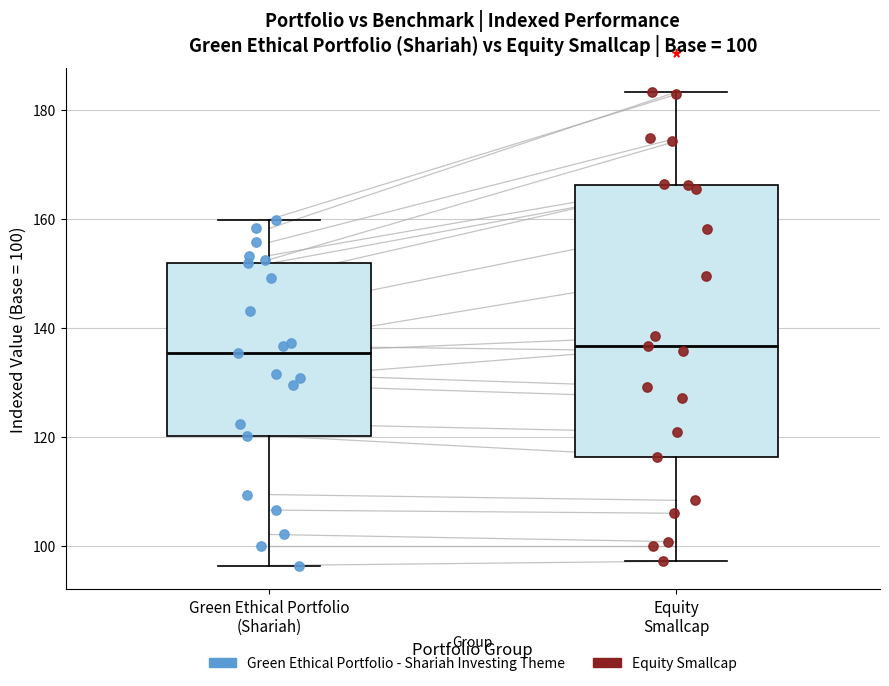

Which box is the tallest, from its lower edge to its upper edge?

Equity Smallcap